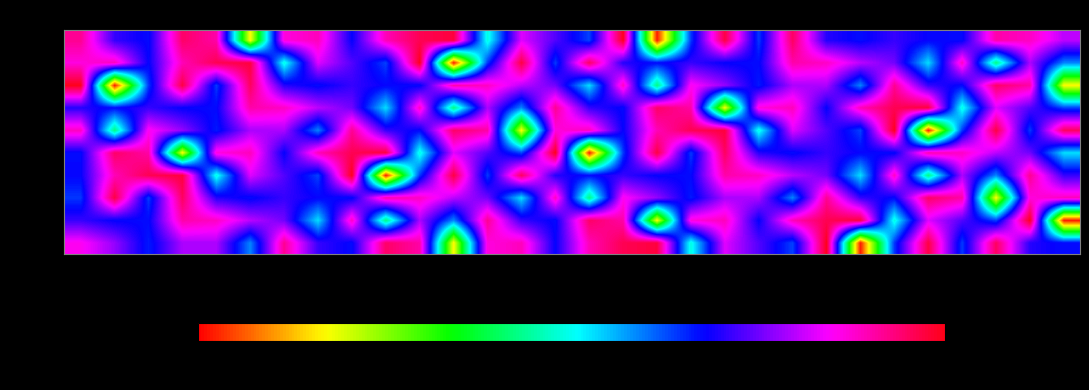

Reading left to right, transcribe all the data shown in this chart.

min 0: 0s=-126.9	2s=-129.4	4s=-133.2	6s=-129.0	8s=-128.9	10s=-135.6	12s=-124.7	14s=-131.5	16s=-132.8	18s=-123.8	20s=-125.2	22s=-149.5	24s=-126.4	26s=-125.6	28s=-132.6	30s=-125.6	32s=-123.3	34s=-122.9	36s=-138.9	38s=-127.8	40s=-130.9	42s=-134.1	44s=-122.1	46s=-154.4	48s=-133.8	50s=-123.0	52s=-133.9	54s=-123.6	56s=-131.9	58s=-132.8
min 1: 0s=-131.5	2s=-132.6	4s=-132.8	6s=-125.3	8s=-125.8	10s=-128.6	12s=-130.2	14s=-137.6	16s=-125.8	18s=-141.0	20s=-128.9	22s=-135.6	24s=-124.7	26s=-131.5	28s=-132.8	30s=-123.8	32s=-125.2	34s=-149.5	36s=-126.4	38s=-125.6	40s=-132.6	42s=-125.6	44s=-123.3	46s=-122.9	48s=-138.9	50s=-127.8	52s=-130.9	54s=-134.1	56s=-122.1	58s=-154.4
min 2: 0s=-133.8	2s=-123.0	4s=-133.9	6s=-123.6	8s=-131.9	10s=-132.8	12s=-131.5	14s=-132.6	16s=-132.8	18s=-125.3	20s=-125.8	22s=-128.6	24s=-130.2	26s=-137.6	28s=-125.8	30s=-141.0	32s=-126.9	34s=-129.4	36s=-133.2	38s=-129.0	40s=-128.9	42s=-135.6	44s=-124.7	46s=-131.5	48s=-132.8	50s=-123.8	52s=-125.2	54s=-149.5	56s=-126.4	58s=-125.6
min 3: 0s=-132.6	2s=-125.6	4s=-123.3	6s=-122.9	8s=-138.9	10s=-127.8	12s=-130.9	14s=-134.1	16s=-122.1	18s=-154.4	20s=-133.8	22s=-123.0	24s=-133.9	26s=-123.6	28s=-131.9	30s=-132.8	32s=-131.5	34s=-132.6	36s=-132.8	38s=-125.3	40s=-125.8	42s=-128.6	44s=-130.2	46s=-137.6	48s=-125.8	50s=-141.0	52s=-128.9	54s=-135.6	56s=-124.7	58s=-131.5
min 4: 0s=-132.8	2s=-123.8	4s=-125.2	6s=-149.5	8s=-126.4	10s=-125.6	12s=-132.6	14s=-125.6	16s=-123.3	18s=-122.9	20s=-138.9	22s=-127.8	24s=-130.9	26s=-134.1	28s=-122.1	30s=-154.4	32s=-133.8	34s=-123.0	36s=-133.9	38s=-123.6	40s=-131.9	42s=-132.8	44s=-131.5	46s=-132.6	48s=-132.8	50s=-125.3	52s=-125.8	54s=-128.6	56s=-130.2	58s=-137.6
min 5: 0s=-125.8	2s=-141.0	4s=-126.9	6s=-129.4	8s=-133.2	10s=-129.0	12s=-128.9	14s=-135.6	16s=-124.7	18s=-131.5	20s=-132.8	22s=-123.8	24s=-125.2	26s=-149.5	28s=-126.4	30s=-125.6	32s=-132.6	34s=-125.6	36s=-123.3	38s=-122.9	40s=-138.9	42s=-127.8	44s=-130.9	46s=-134.1	48s=-122.1	50s=-154.4	52s=-133.8	54s=-123.0	56s=-133.9	58s=-123.6
min 6: 0s=-131.9	2s=-132.8	4s=-131.5	6s=-132.6	8s=-132.8	10s=-125.3	12s=-125.8	14s=-128.6	16s=-130.2	18s=-137.6	20s=-125.8	22s=-141.0	24s=-128.9	26s=-135.6	28s=-124.7	30s=-131.5	32s=-132.8	34s=-123.8	36s=-125.2	38s=-149.5	40s=-126.4	42s=-125.6	44s=-132.6	46s=-125.6	48s=-123.3	50s=-122.9	52s=-138.9	54s=-127.8	56s=-130.9	58s=-134.1
min 7: 0s=-122.1	2s=-154.4	4s=-133.8	6s=-123.0	8s=-133.9	10s=-123.6	12s=-131.9	14s=-132.8	16s=-131.5	18s=-132.6	20s=-132.8	22s=-125.3	24s=-125.8	26s=-128.6	28s=-130.2	30s=-137.6	32s=-125.8	34s=-141.0	36s=-126.9	38s=-129.4	40s=-133.2	42s=-129.0	44s=-128.9	46s=-135.6	48s=-124.7	50s=-131.5	52s=-132.8	54s=-123.8	56s=-125.2	58s=-149.5
min 8: 0s=-126.4	2s=-125.6	4s=-132.6	6s=-125.6	8s=-123.3	10s=-122.9	12s=-138.9	14s=-127.8	16s=-130.9	18s=-134.1	20s=-122.1	22s=-154.4	24s=-133.8	26s=-123.0	28s=-133.9	30s=-123.6	32s=-131.9	34s=-132.8	36s=-131.5	38s=-132.6	40s=-132.8	42s=-125.3	44s=-125.8	46s=-128.6	48s=-130.2	50s=-137.6	52s=-125.8	54s=-141.0	56s=-128.9	58s=-135.6
min 9: 0s=-124.7	2s=-131.5	4s=-132.8	6s=-123.8	8s=-125.2	10s=-149.5	12s=-126.4	14s=-125.6	16s=-132.6	18s=-125.6	20s=-123.3	22s=-122.9	24s=-138.9	26s=-127.8	28s=-130.9	30s=-134.1	32s=-122.1	34s=-154.4	36s=-133.8	38s=-123.0	40s=-133.9	42s=-123.6	44s=-131.9	46s=-132.8	48s=-131.5	50s=-132.6	52s=-132.8	54s=-125.3	56s=-125.8	58s=-128.6